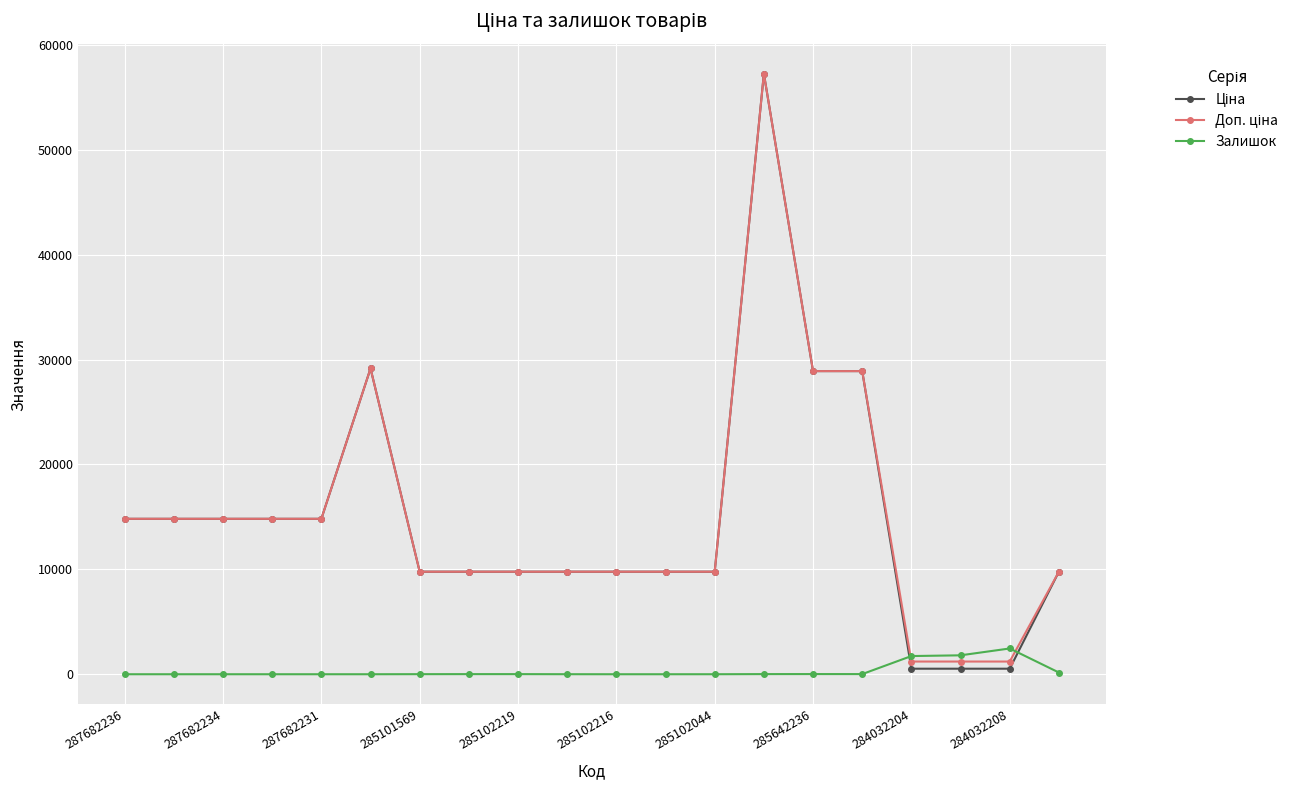

At how many categories does at least one series exceed 4304?

17